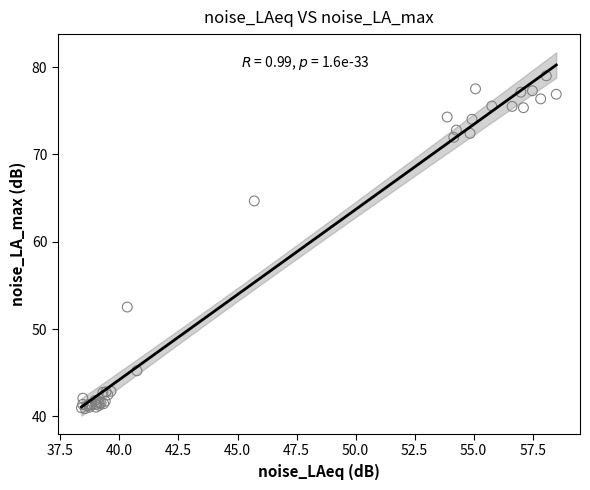

What Y value in the scatter plot is closest to 59?

64.7